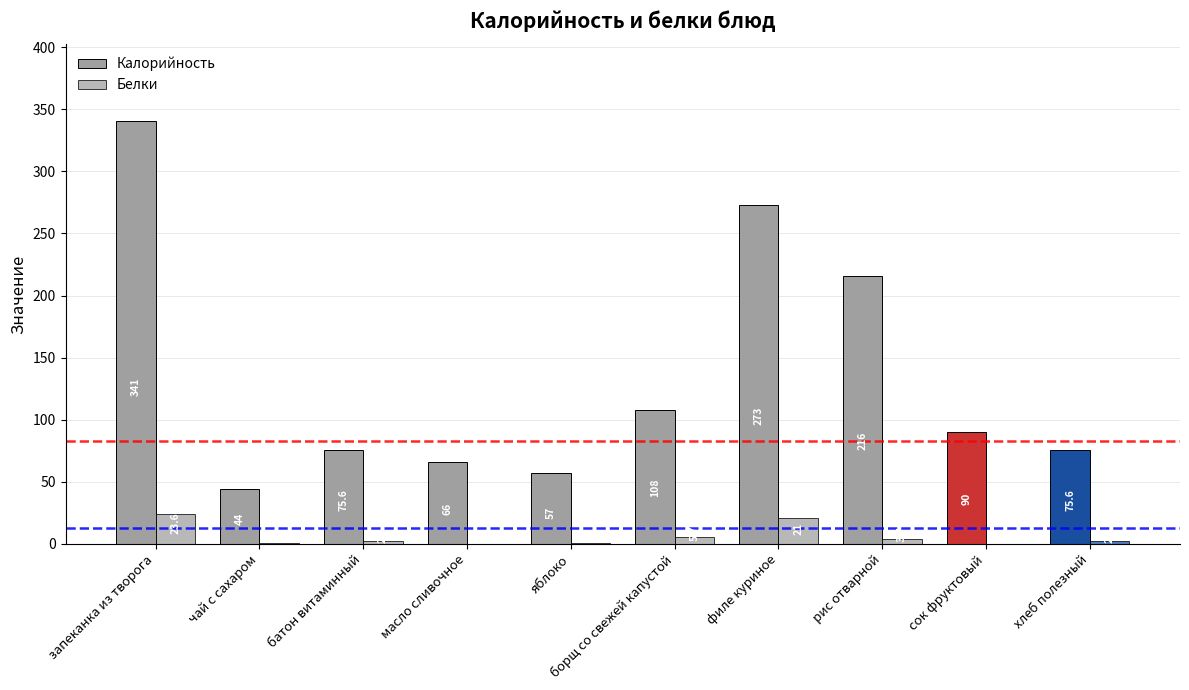

What is the label of the 4th bar from the left?

масло сливочное